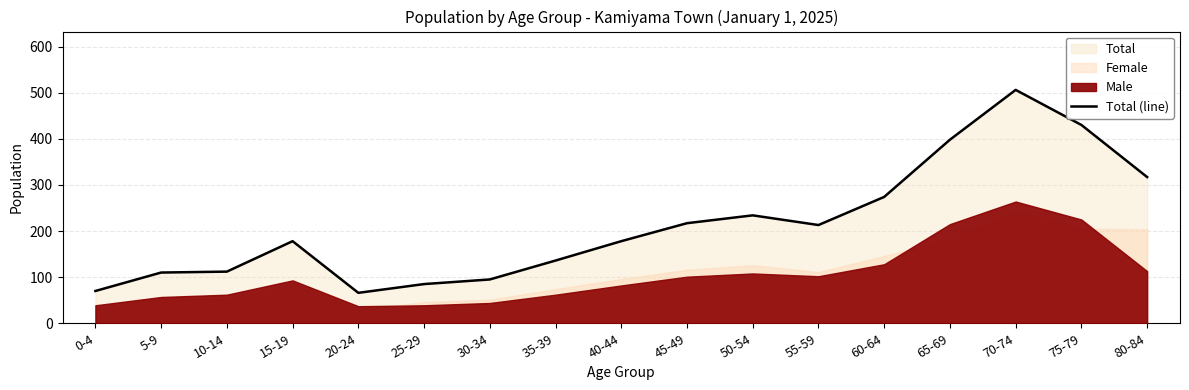

What is the label of the 3rd point from the left?

10-14